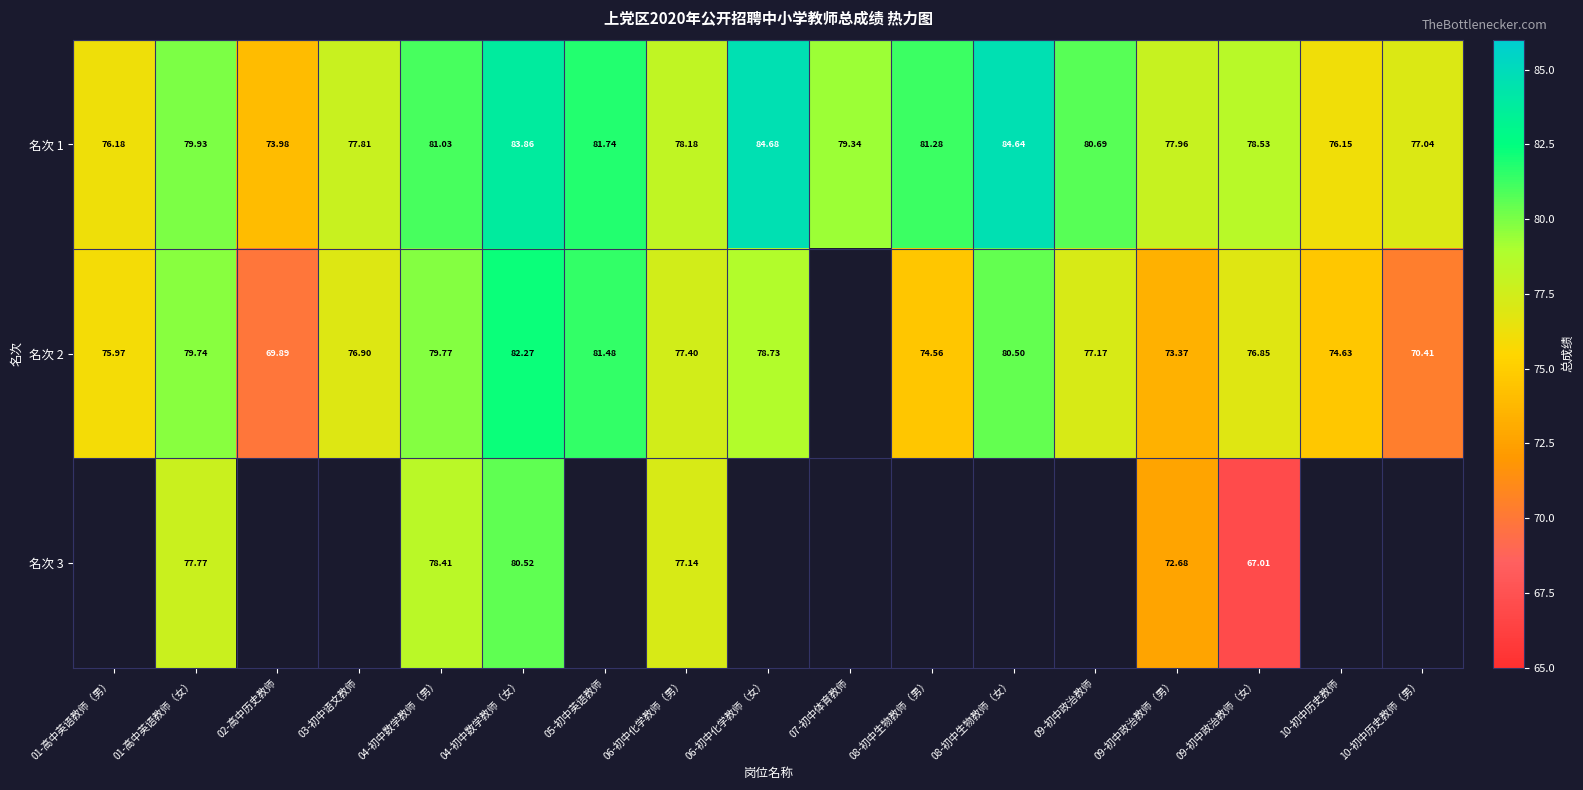

Is the value of 名次 2 at 10-初中历史教师 greater than the value of 名次 3 at 09-初中政治教师（女）?

Yes